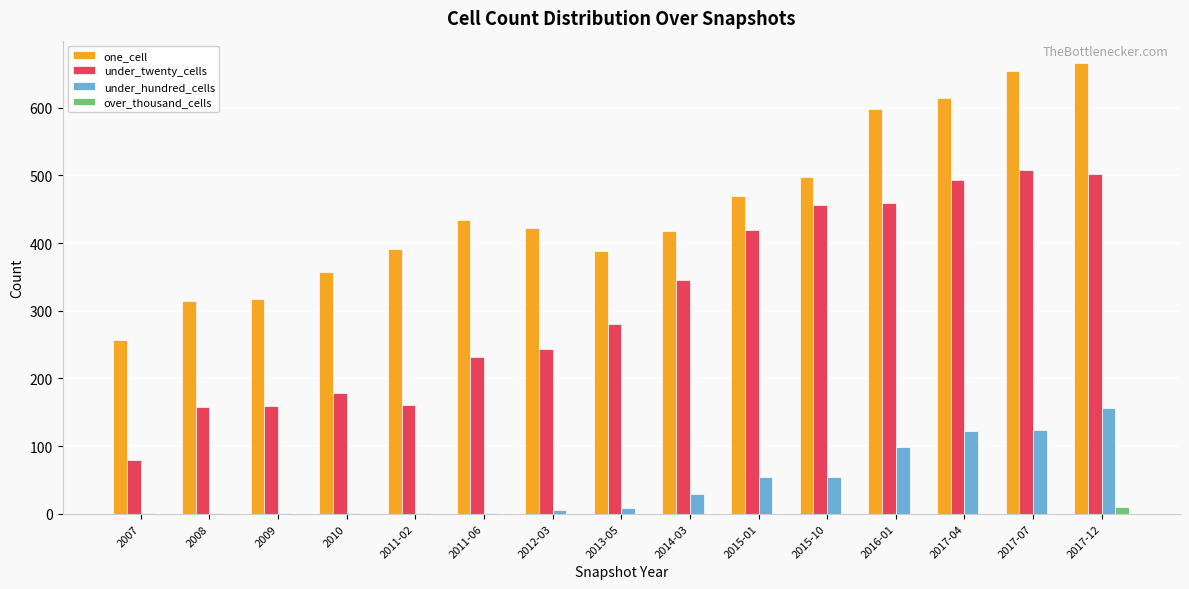

What are all the series names shown in the legend?

one_cell, under_twenty_cells, under_hundred_cells, over_thousand_cells